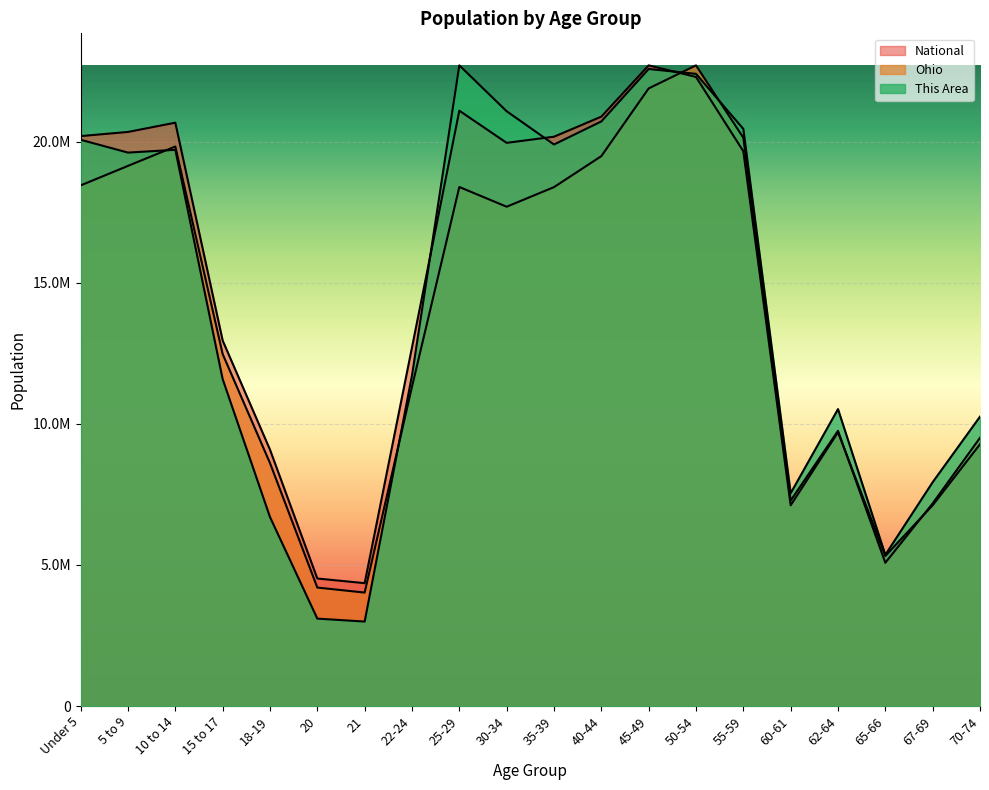

True or false: This Area and Ohio intersect in this chart.

True